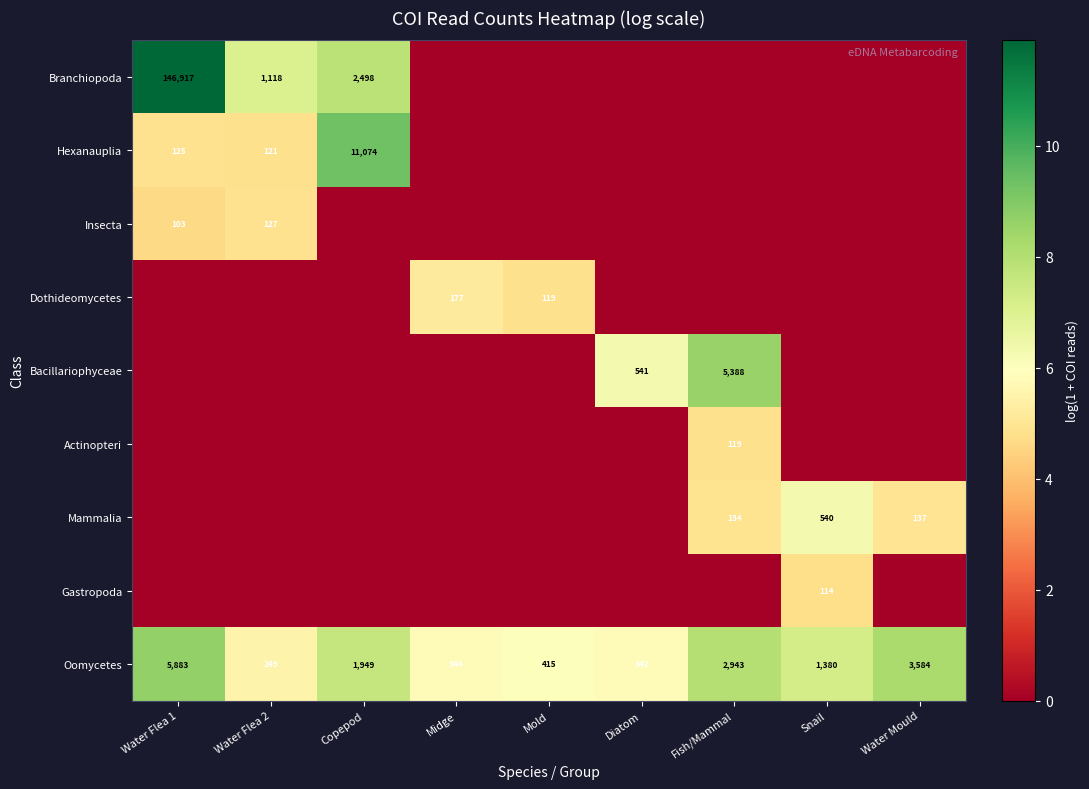

The value of Branchiopoda at Copepod is 2498. True or false?

True